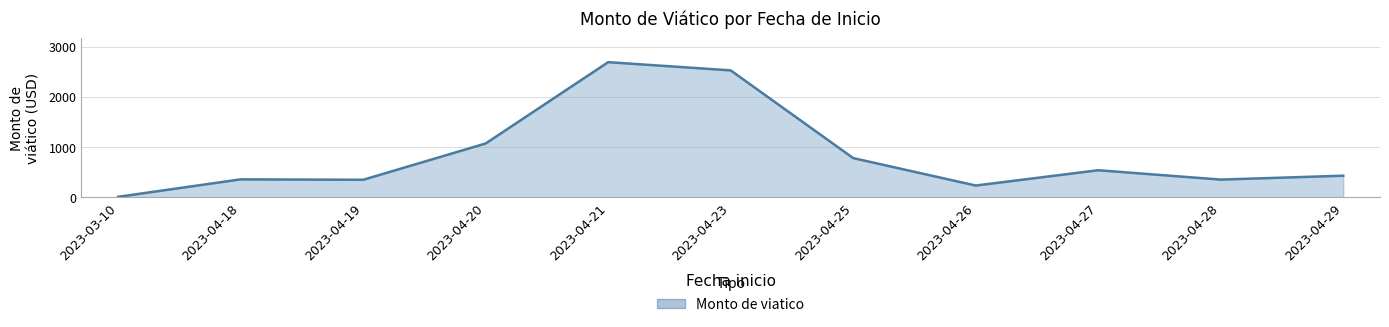

What is the change in value from 2023-04-25 to 2023-04-28?

-429.2